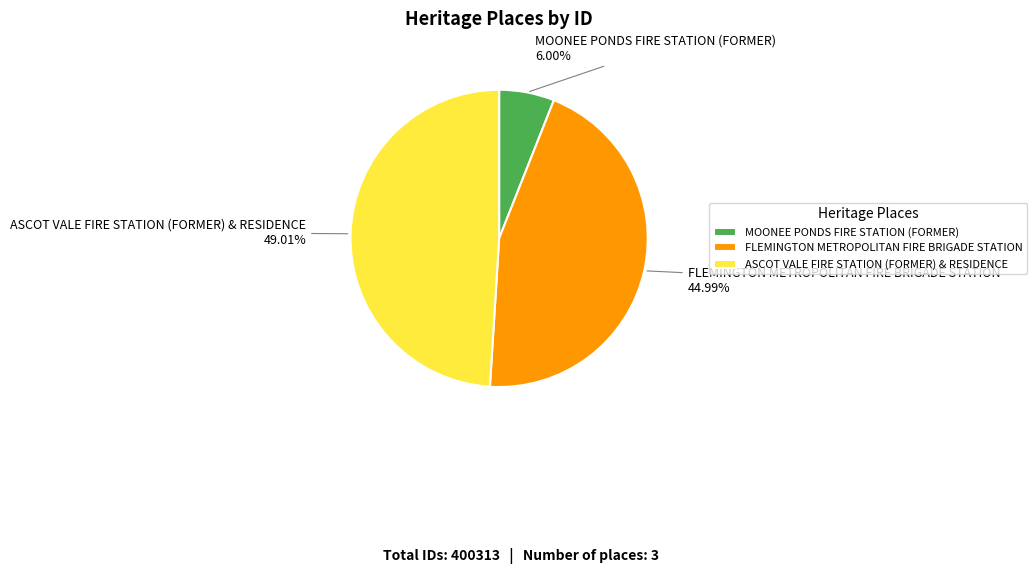

What percentage is NOT represented by ASCOT VALE FIRE STATION (FORMER) & RESIDENCE?

51.0%